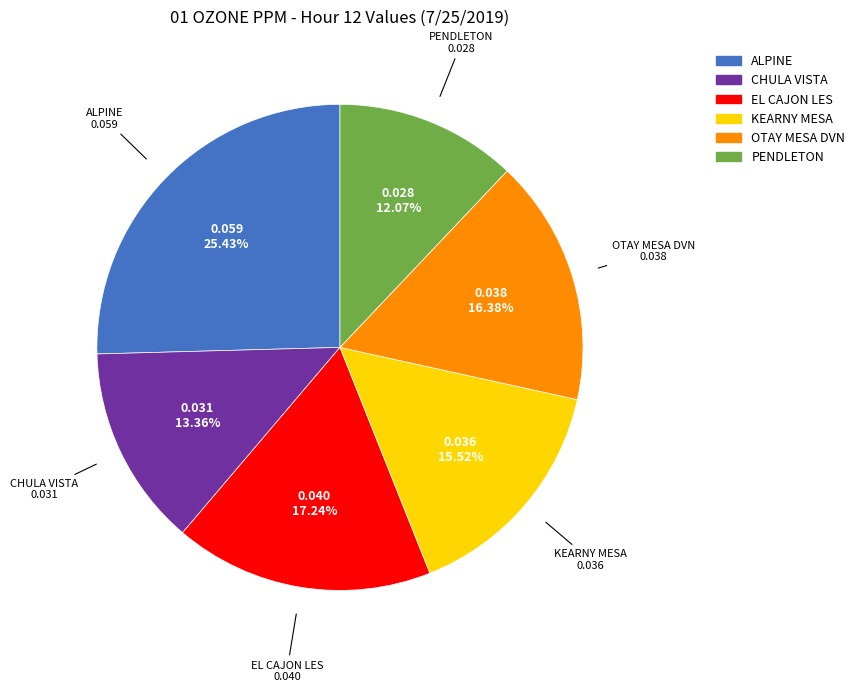

Is it true that ALPINE is 39% of the pie?

False